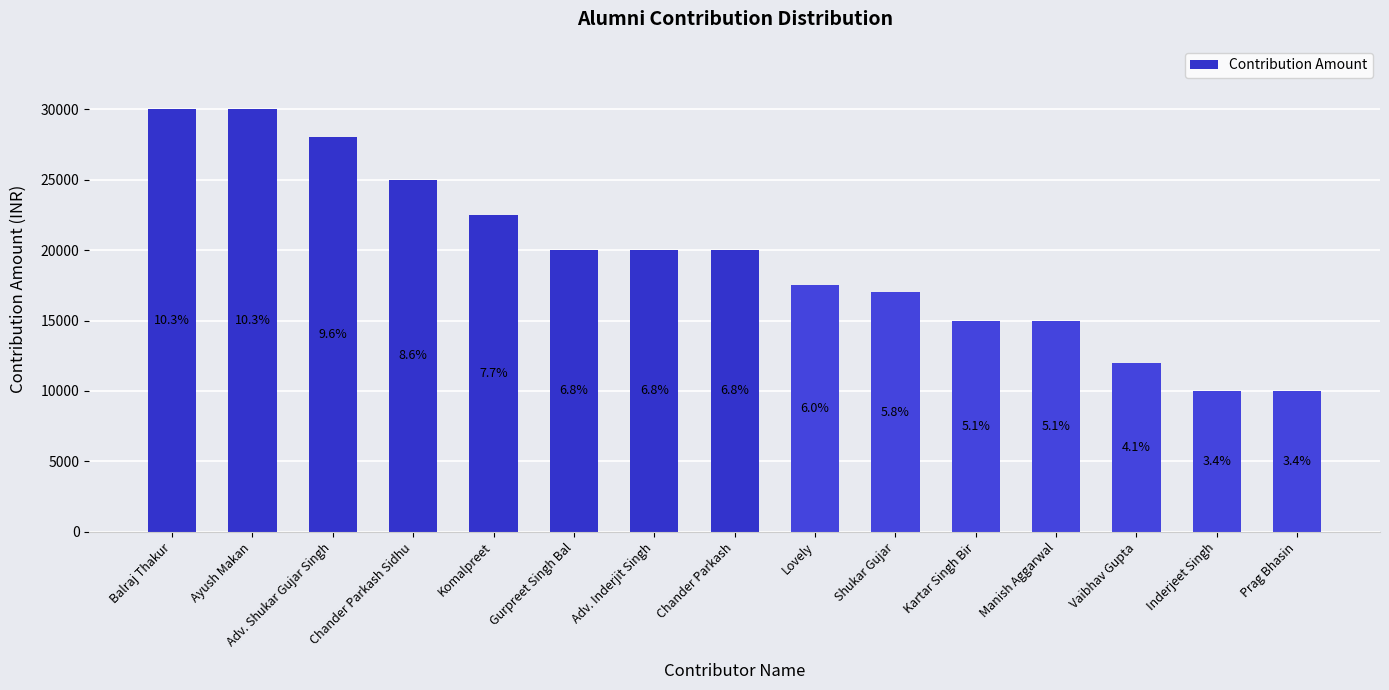

How many bars are there in total?

15